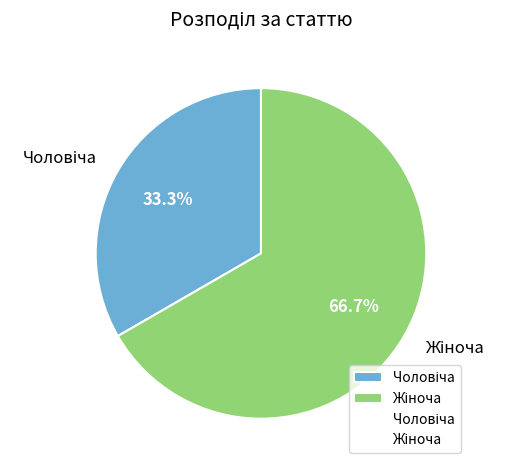

Does any single category account for the majority?

Yes